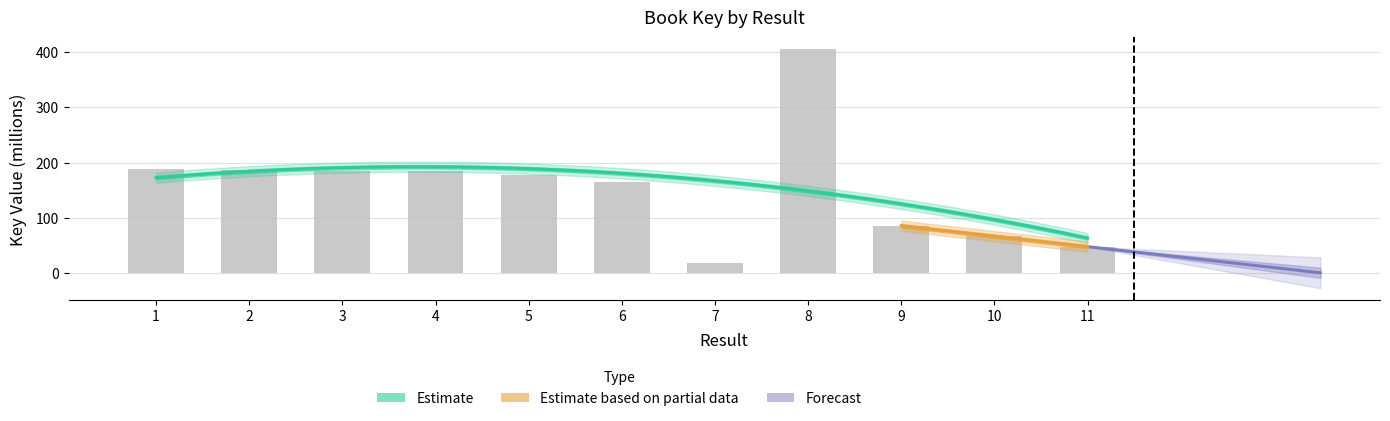

Between 11 and 3, which is larger?

3